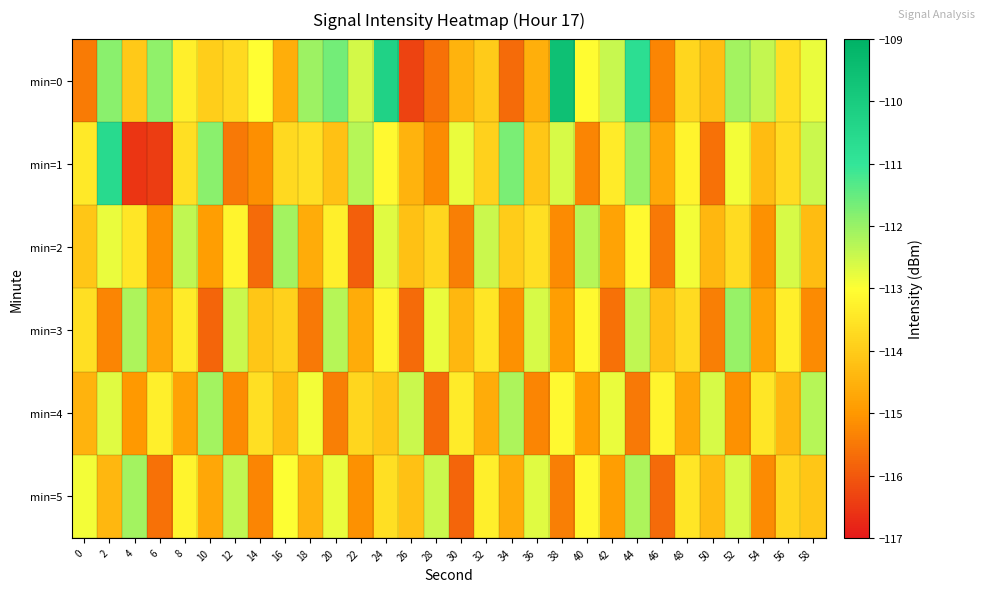

Rank the series by their maximum value, from lowest to highest.

min=2, min=4, min=5, min=3, min=1, min=0